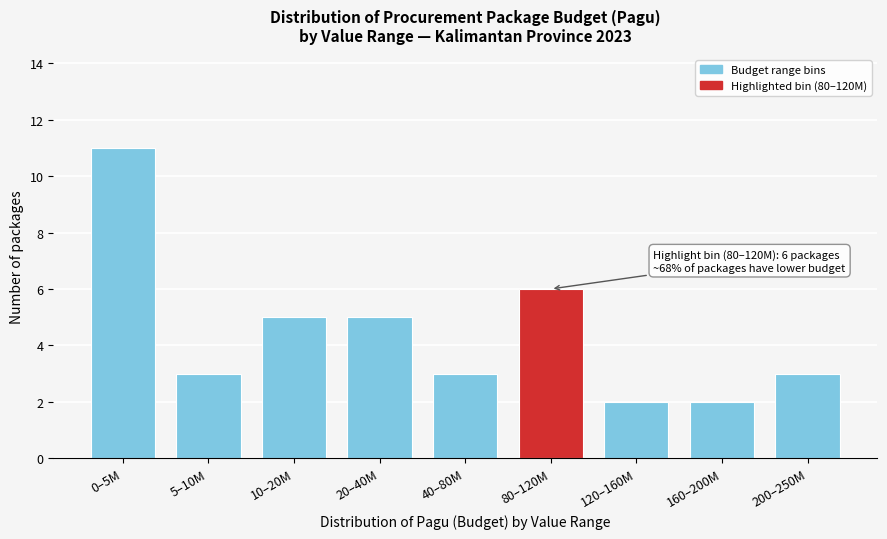

Reading left to right, transcribe all the data shown in this chart.

11	3	5	5	3	6	2	2	3